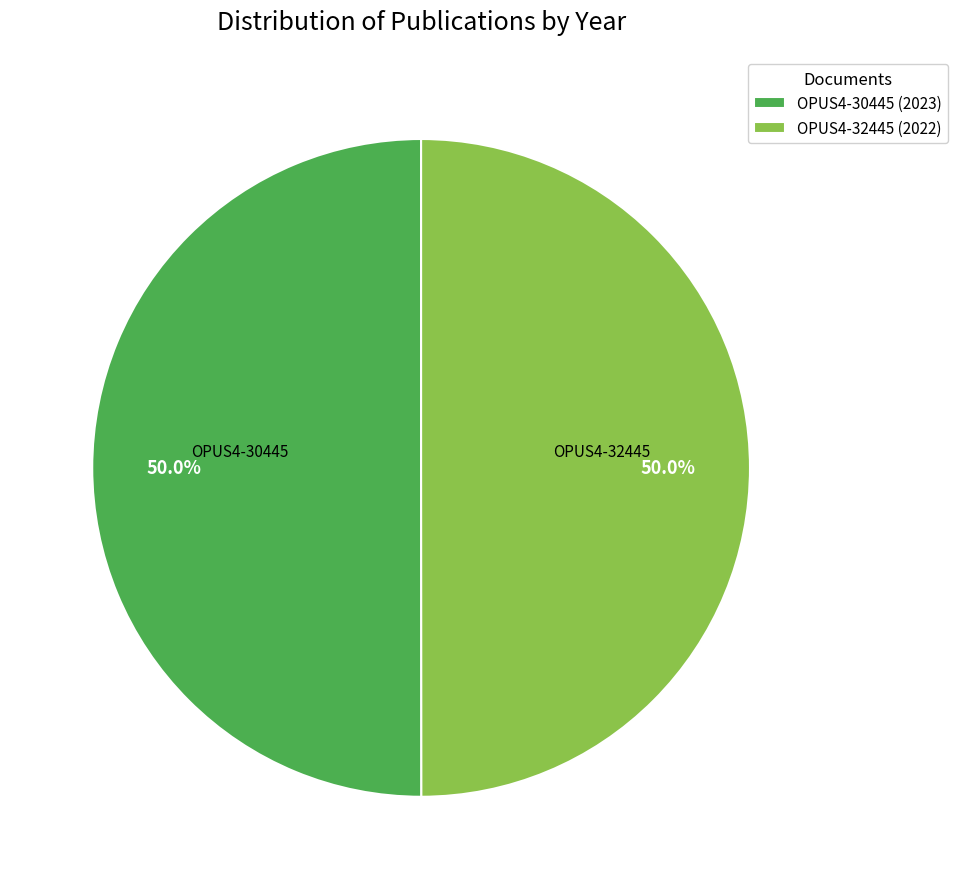

Approximately how many times larger is the value at OPUS4-30445 (2023) compared to OPUS4-32445 (2022)?

1.0